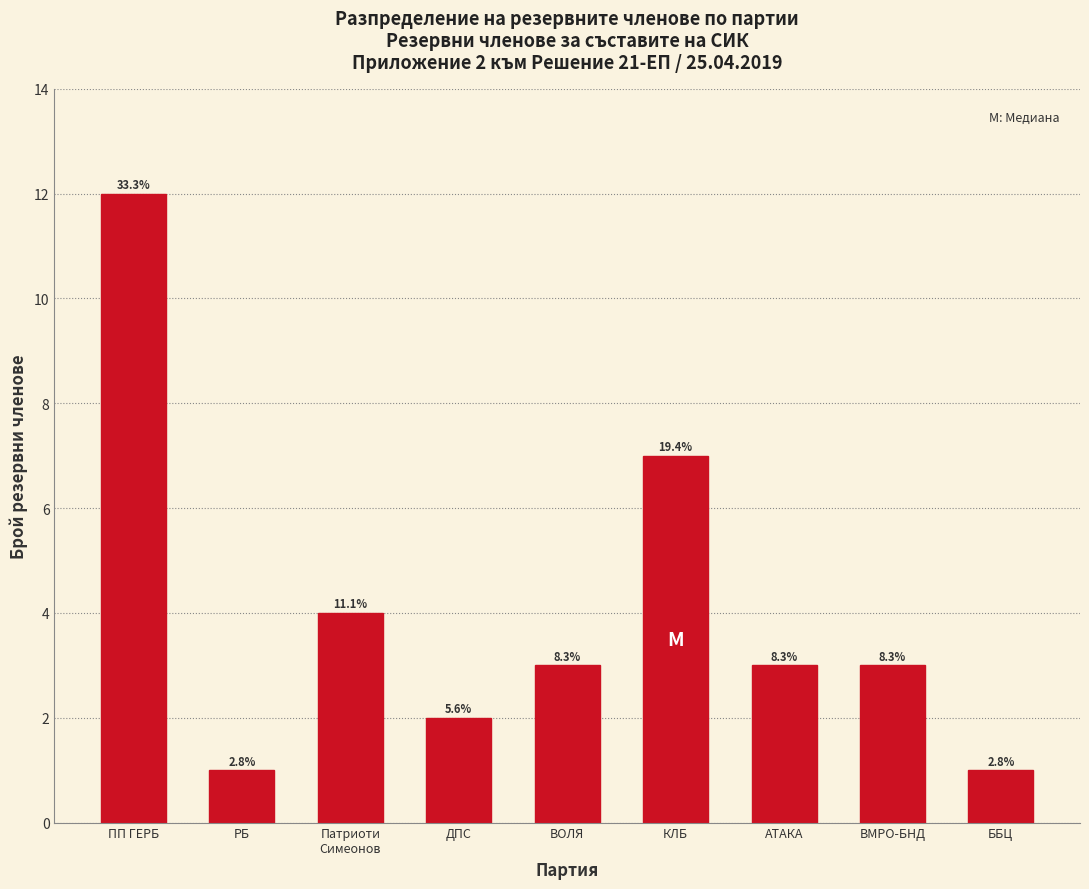

Are the bars horizontal?

No